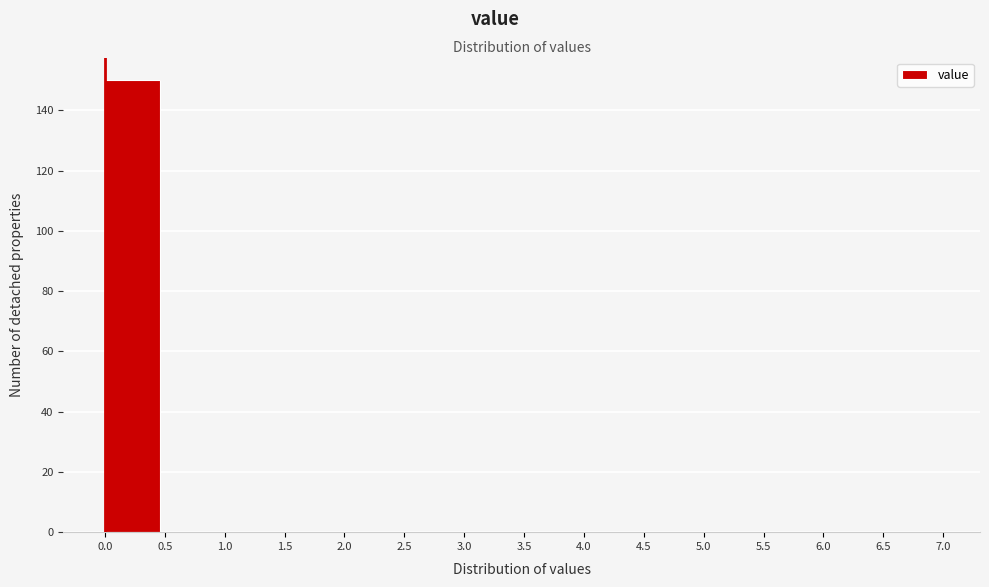

Reading left to right, transcribe this chart: for each bar, give the range it covers on the x-axis and its height. The values are not printed on the chart, so give them approximately, as read against the axis.

0.0 to 0.5: 150
0.5 to 1.0: 0
1.0 to 1.5: 0
1.5 to 2.0: 0
2.0 to 2.5: 0
2.5 to 3.0: 0
3.0 to 3.5: 0
3.5 to 4.0: 0
4.0 to 4.5: 0
4.5 to 5.0: 0
5.0 to 5.5: 0
5.5 to 6.0: 0
6.0 to 6.5: 0
6.5 to 7.0: 0